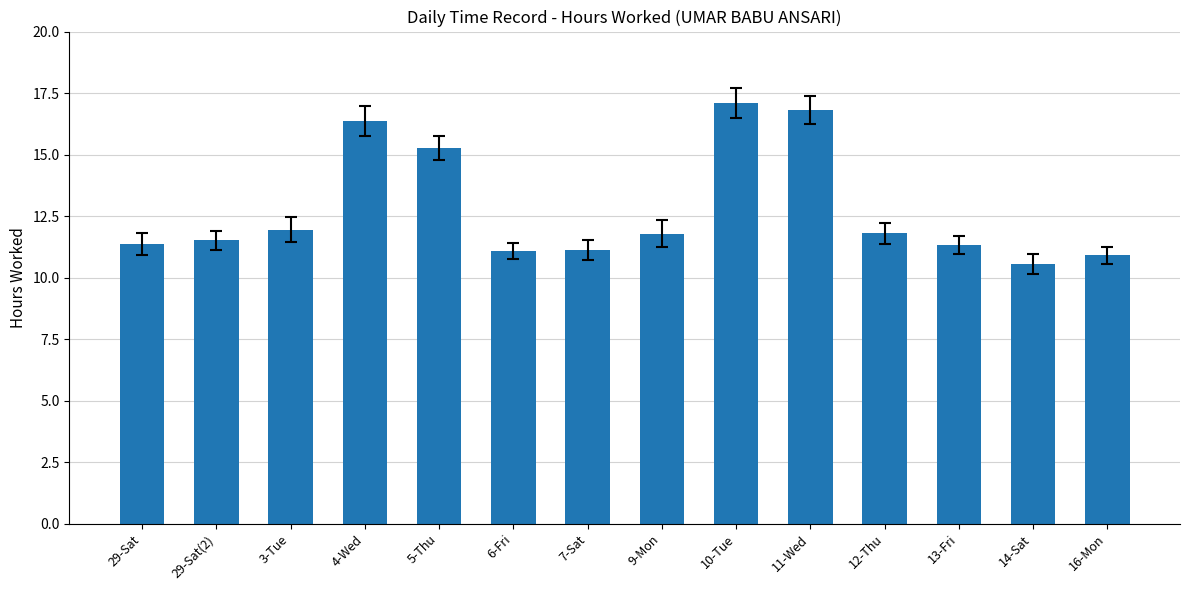

Which category has the highest value across all series?

10-Tue